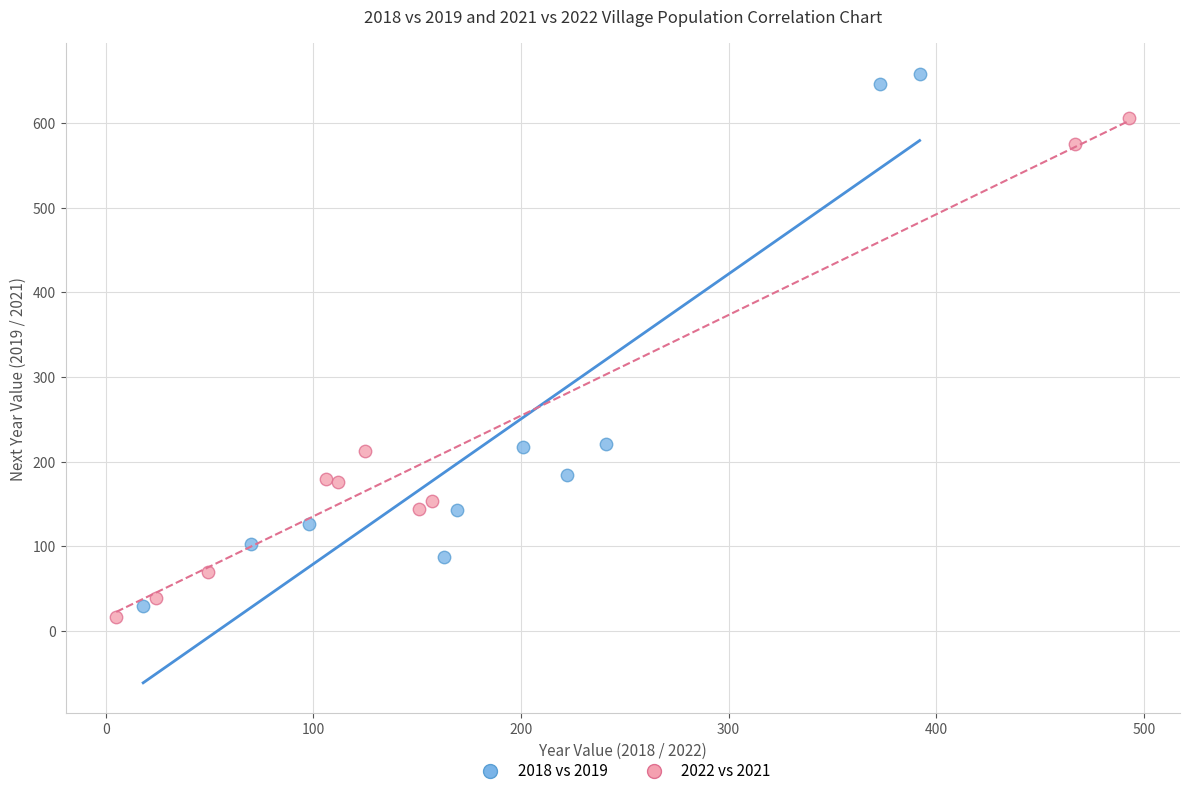

What are all the series names shown in the legend?

2018 vs 2019, 2022 vs 2021